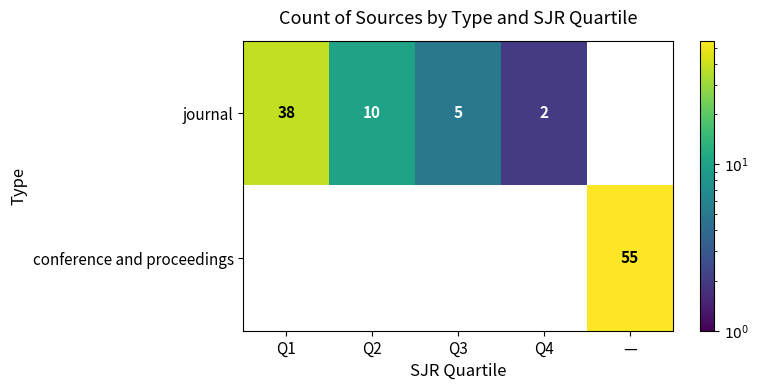

Is it true that conference and proceedings equals 31.1 at —?

False